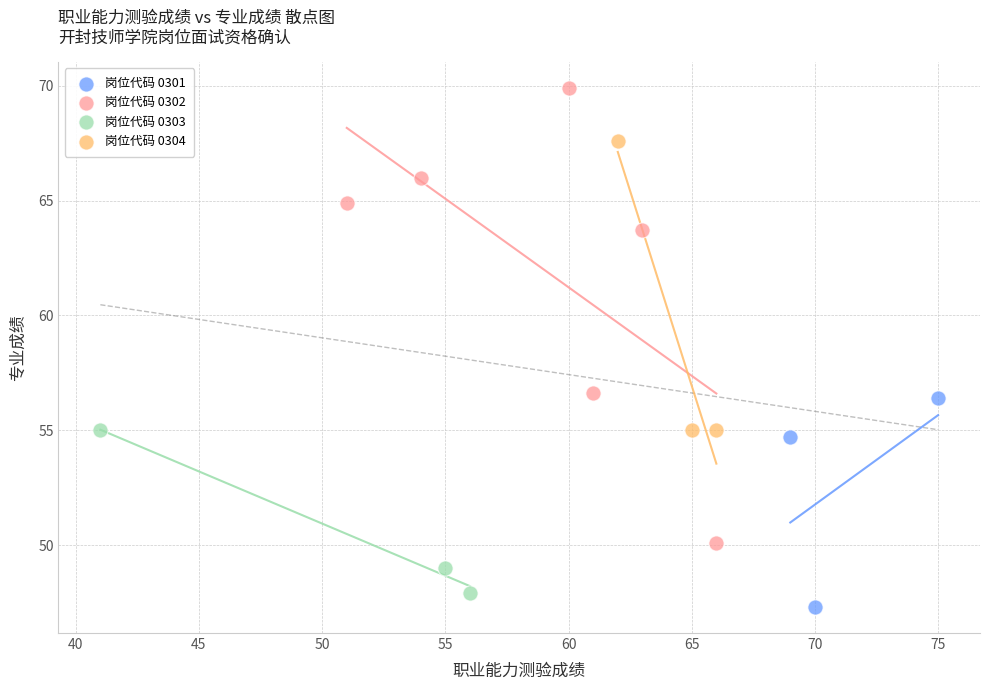

Which series contains the lowest Y value?

岗位代码 0301